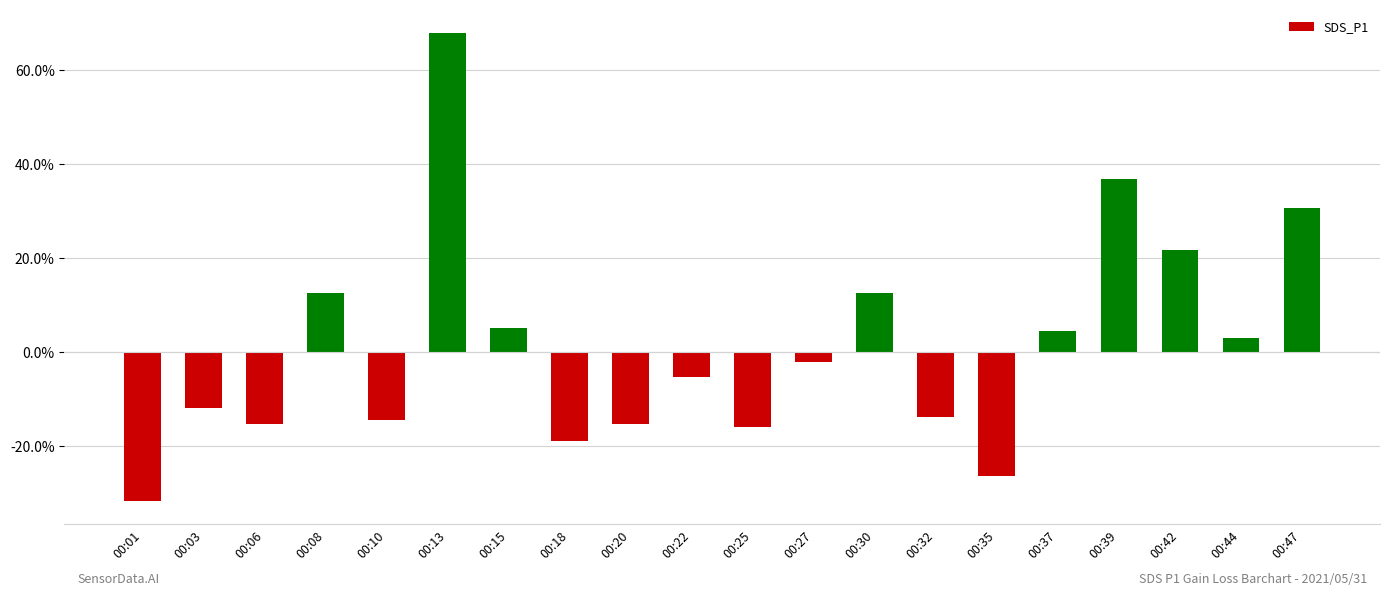

True or false: the data shows -44.3 at 00:35.

False